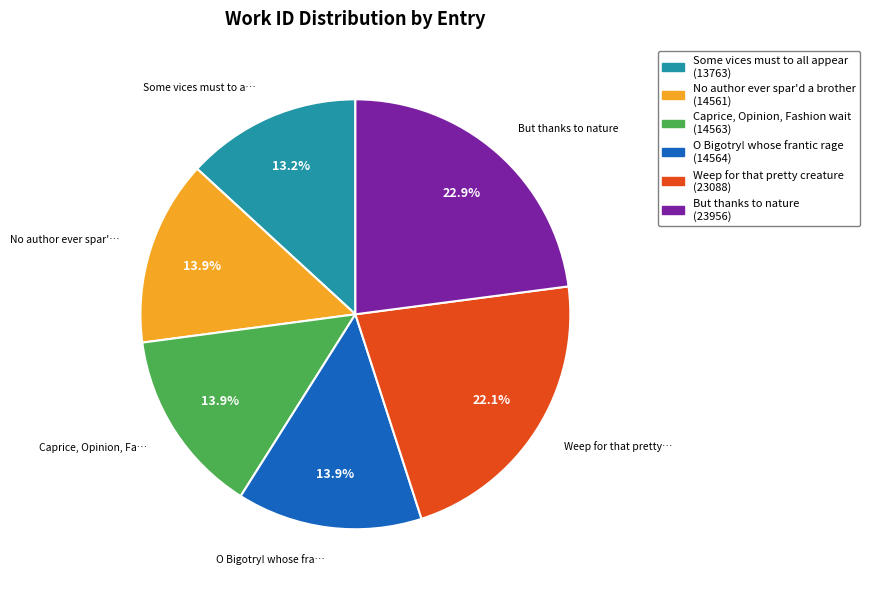

Approximately how many times larger is the value at Some vices must to all appear compared to Caprice, Opinion, Fashion wait?

0.9